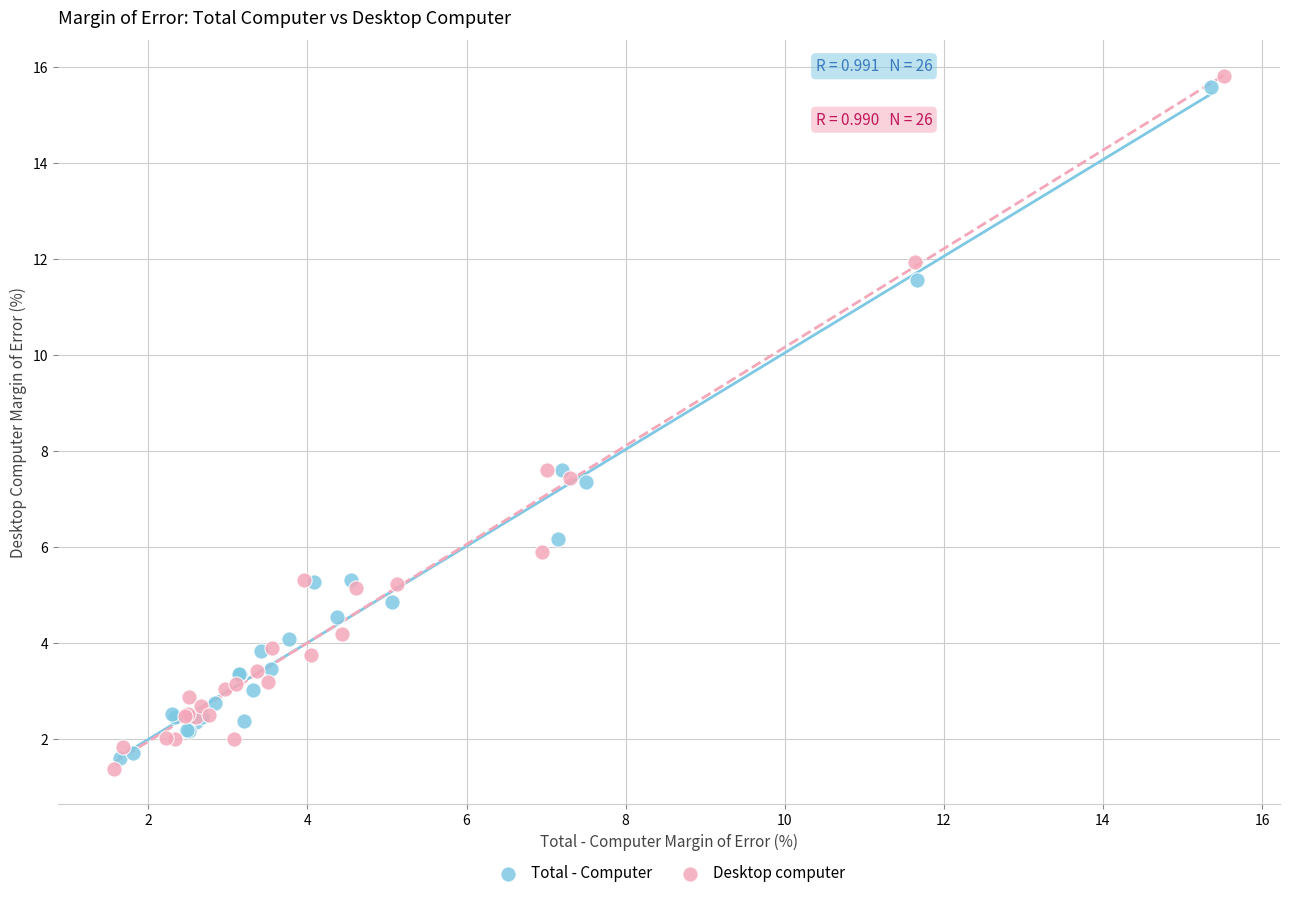

Which series has the largest Y range (max minus min)?

Desktop computer